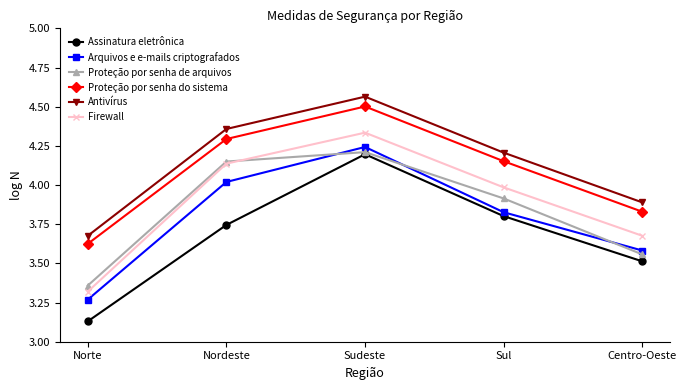

What is the average value of the Firewall series?

3.9